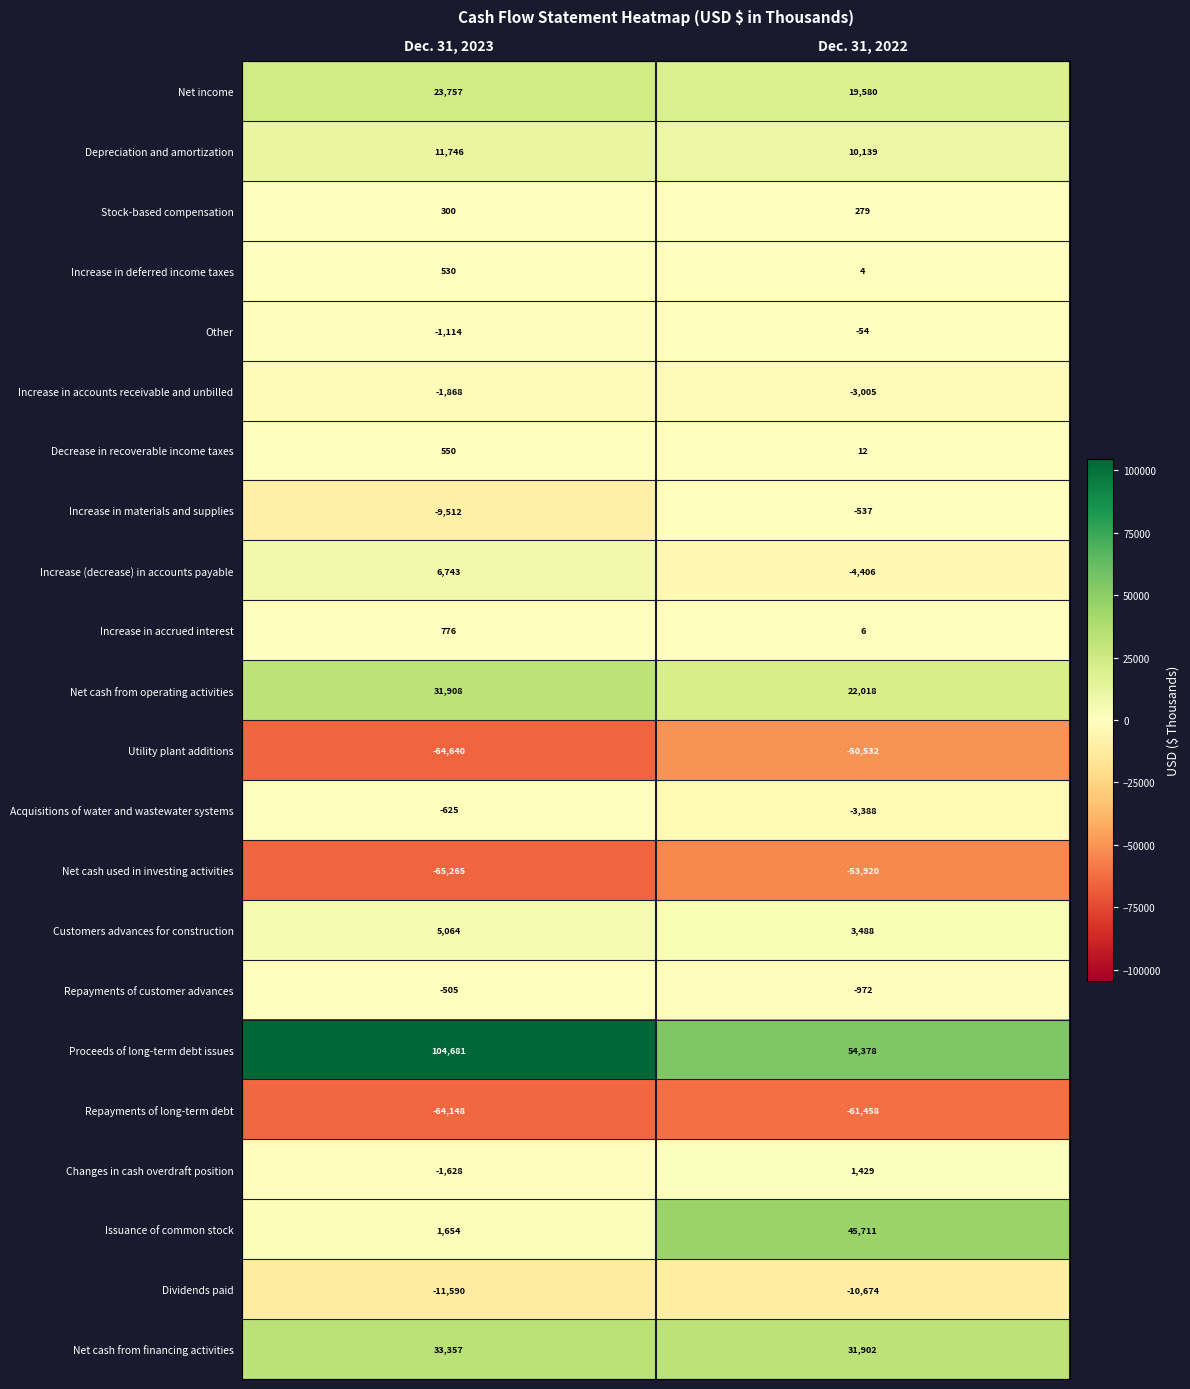

How many values in Changes in cash overdraft position are above zero?

1